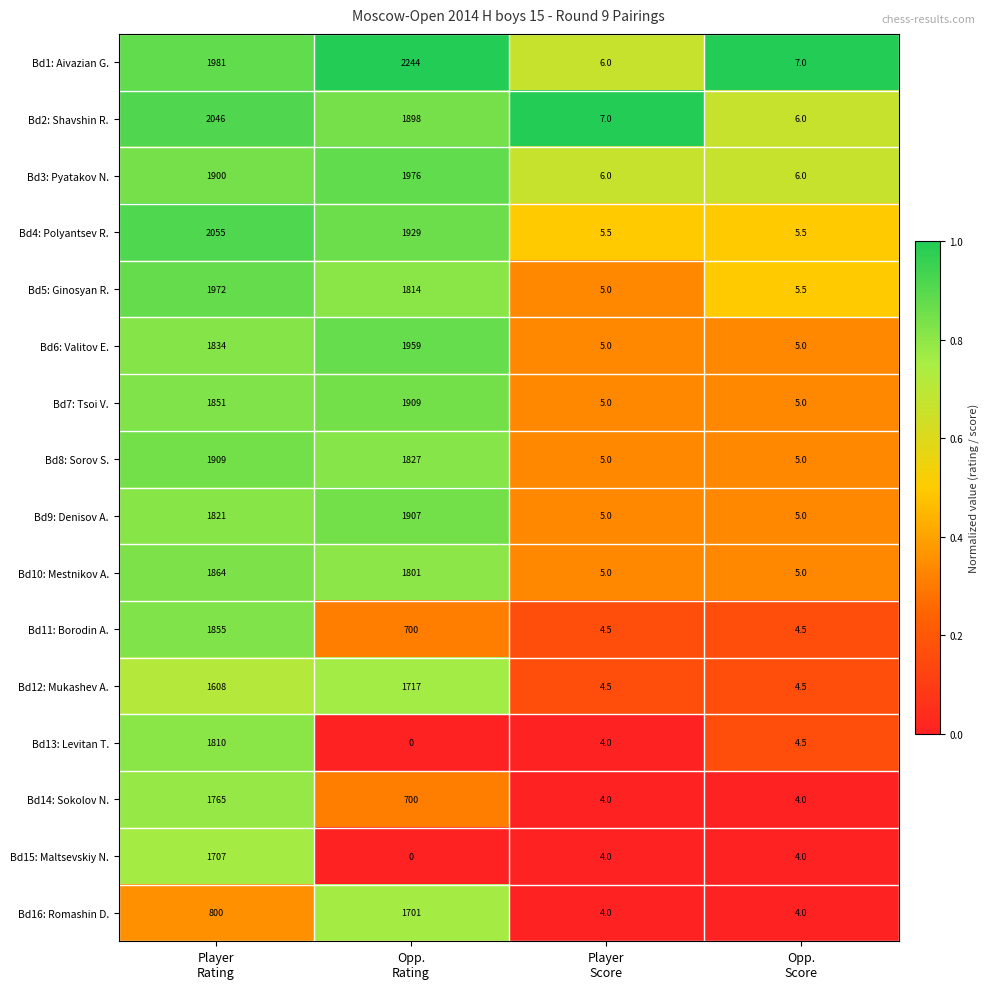

What is the lowest value of the Bd7: Tsoi V. series?

5.0